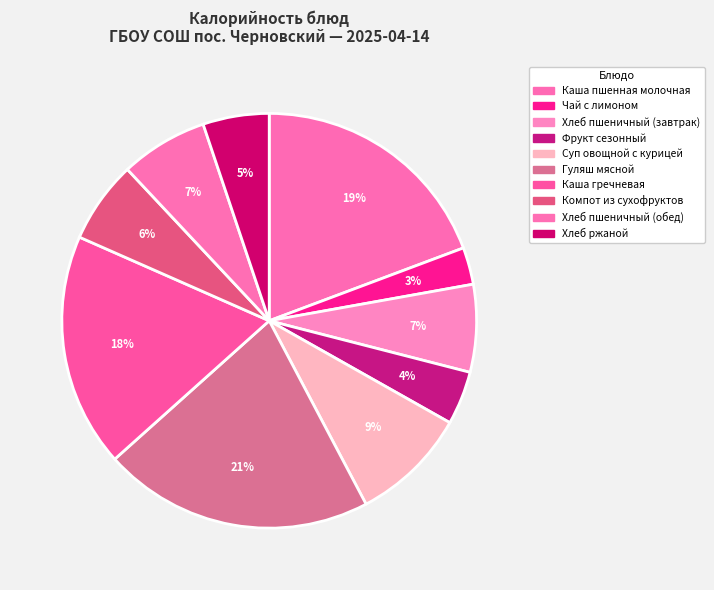

How many segments does this pie chart have?

10